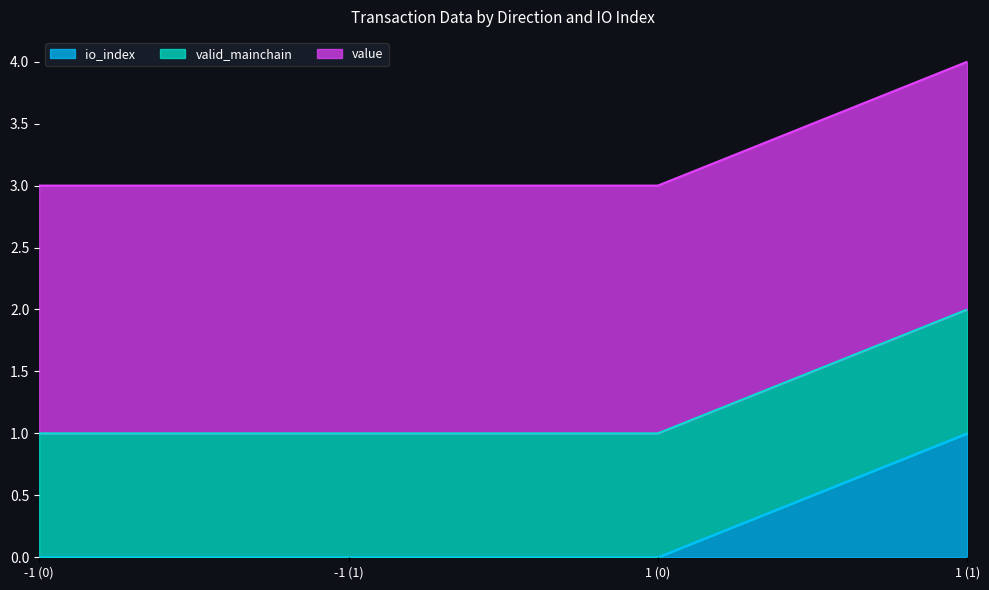

What is the value of the valid_mainchain point at the 2nd from the left?

1.0